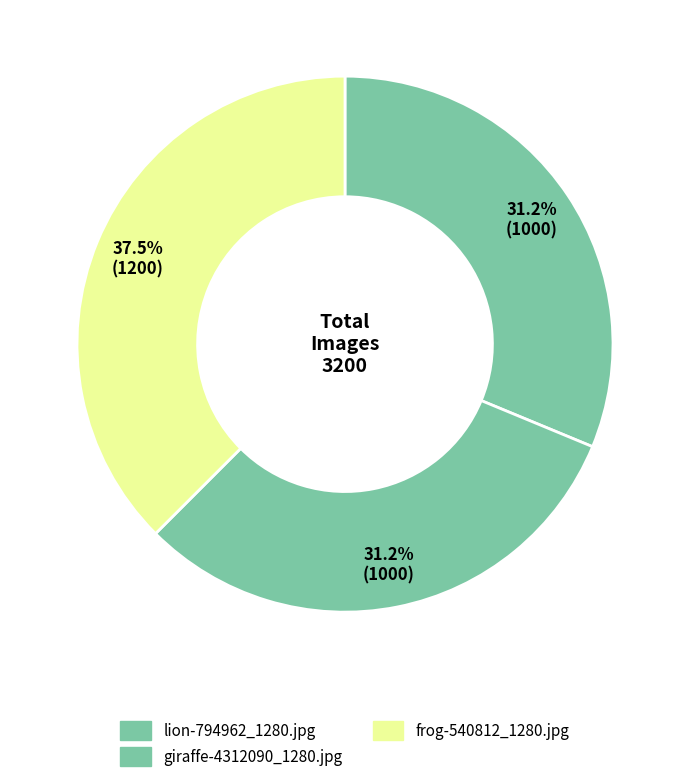

The giraffe-4312090_1280.jpg slice represents 37% of the pie. True or false?

False